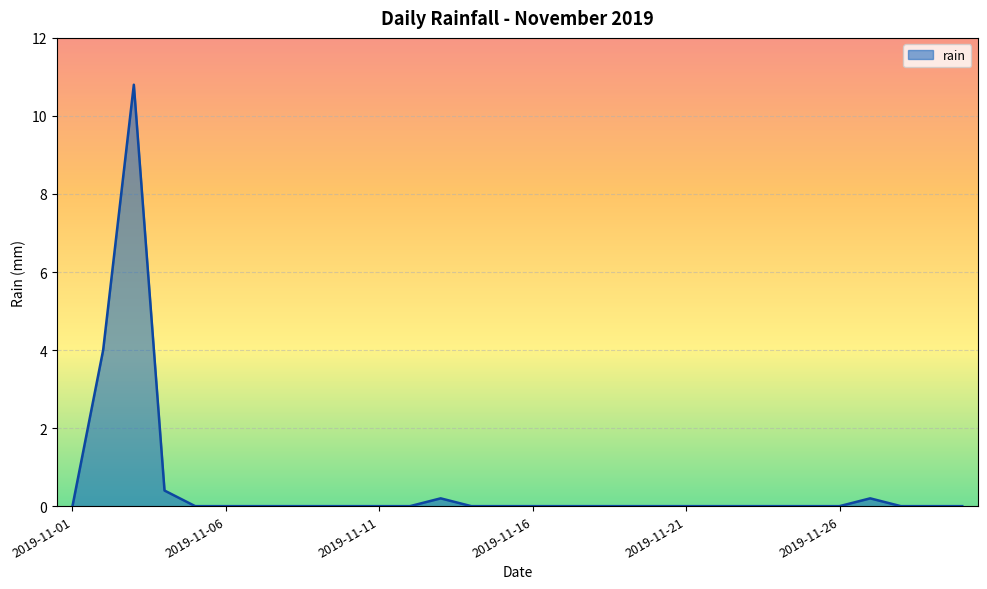

What is the greatest value displayed?

10.8